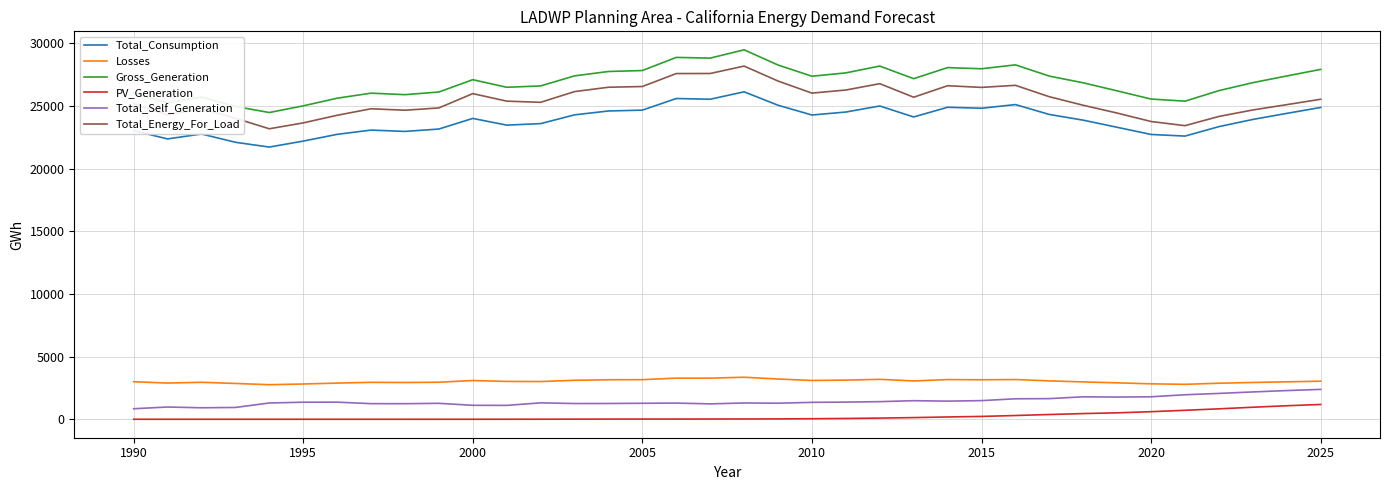

What is the difference between the maximum and minimum values in the PV_Generation series?

1180.5